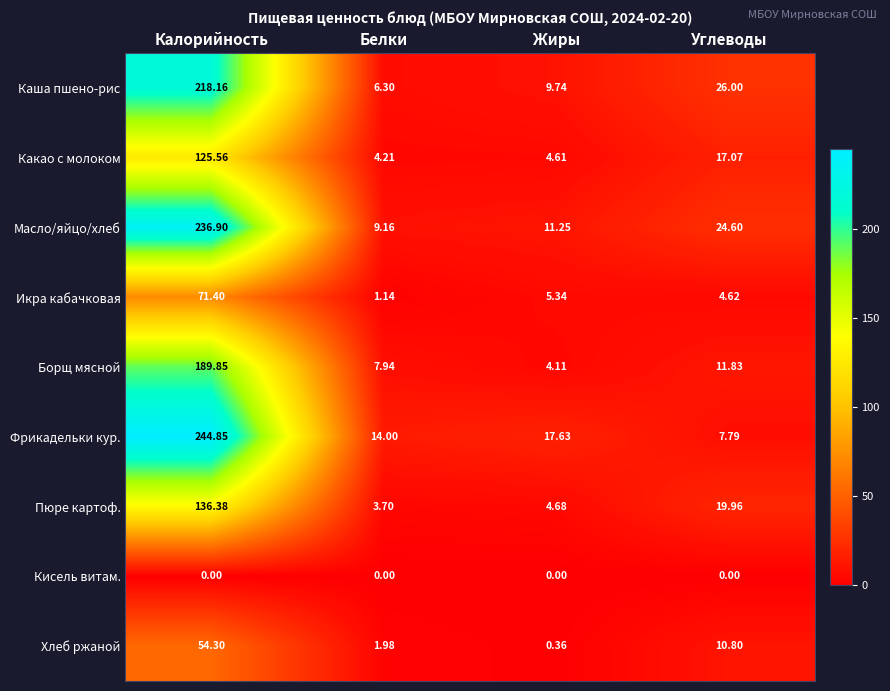

Which series has the widest spread of values?

Фрикадельки кур.